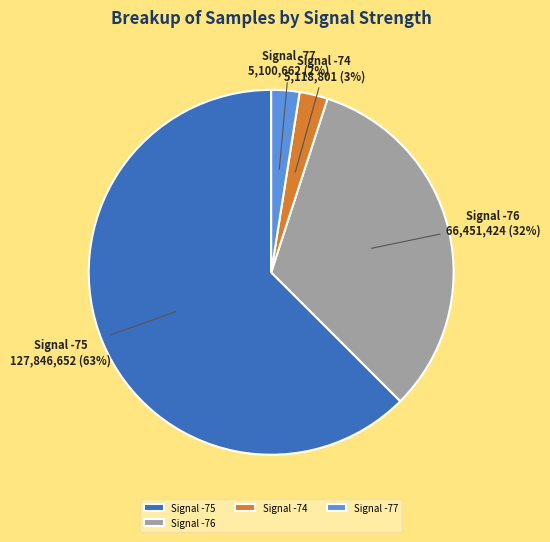

Between Signal -75 and Signal -74, which is larger?

Signal -75